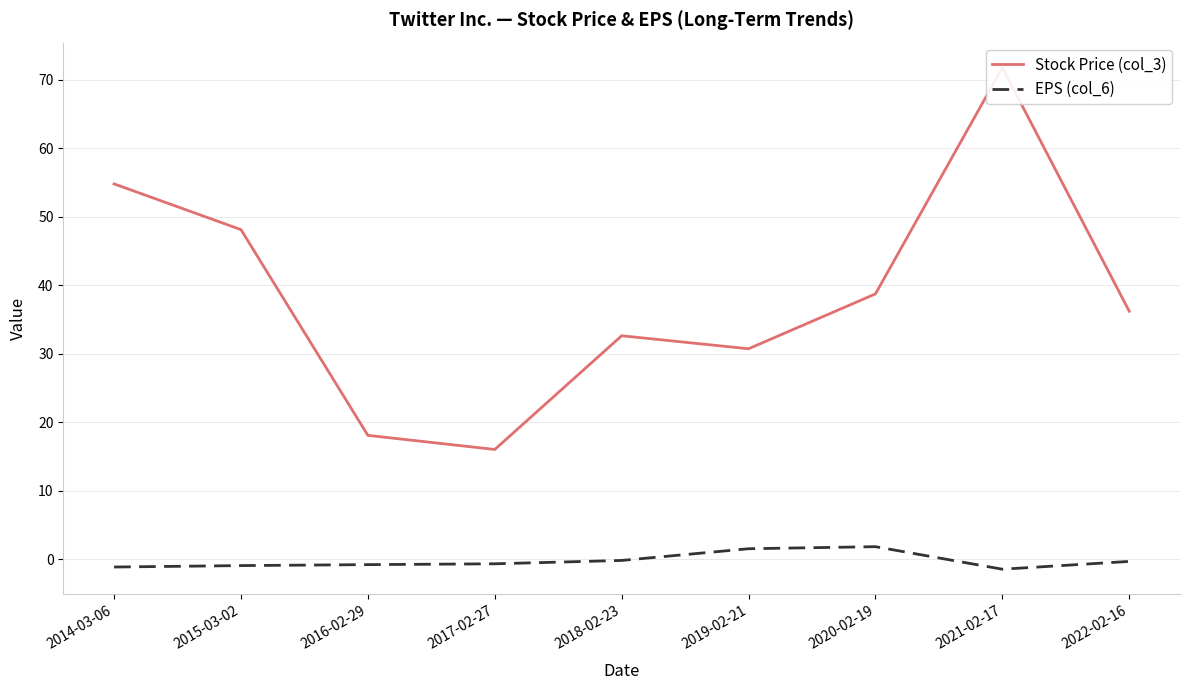

Which series has the largest total across all categories?

Stock Price (col_3)